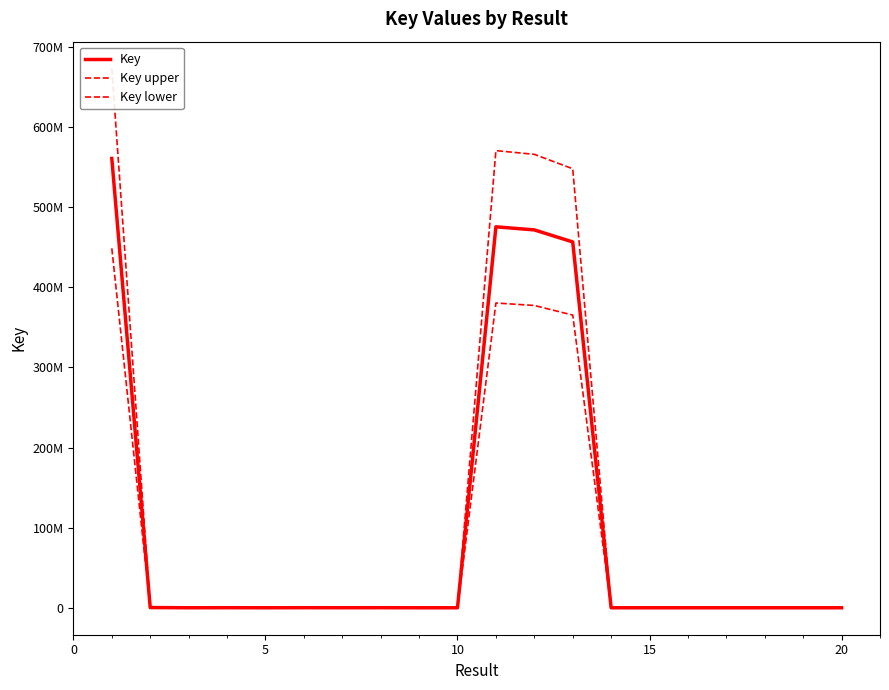

Where is the first local minimum for Key lower?

5